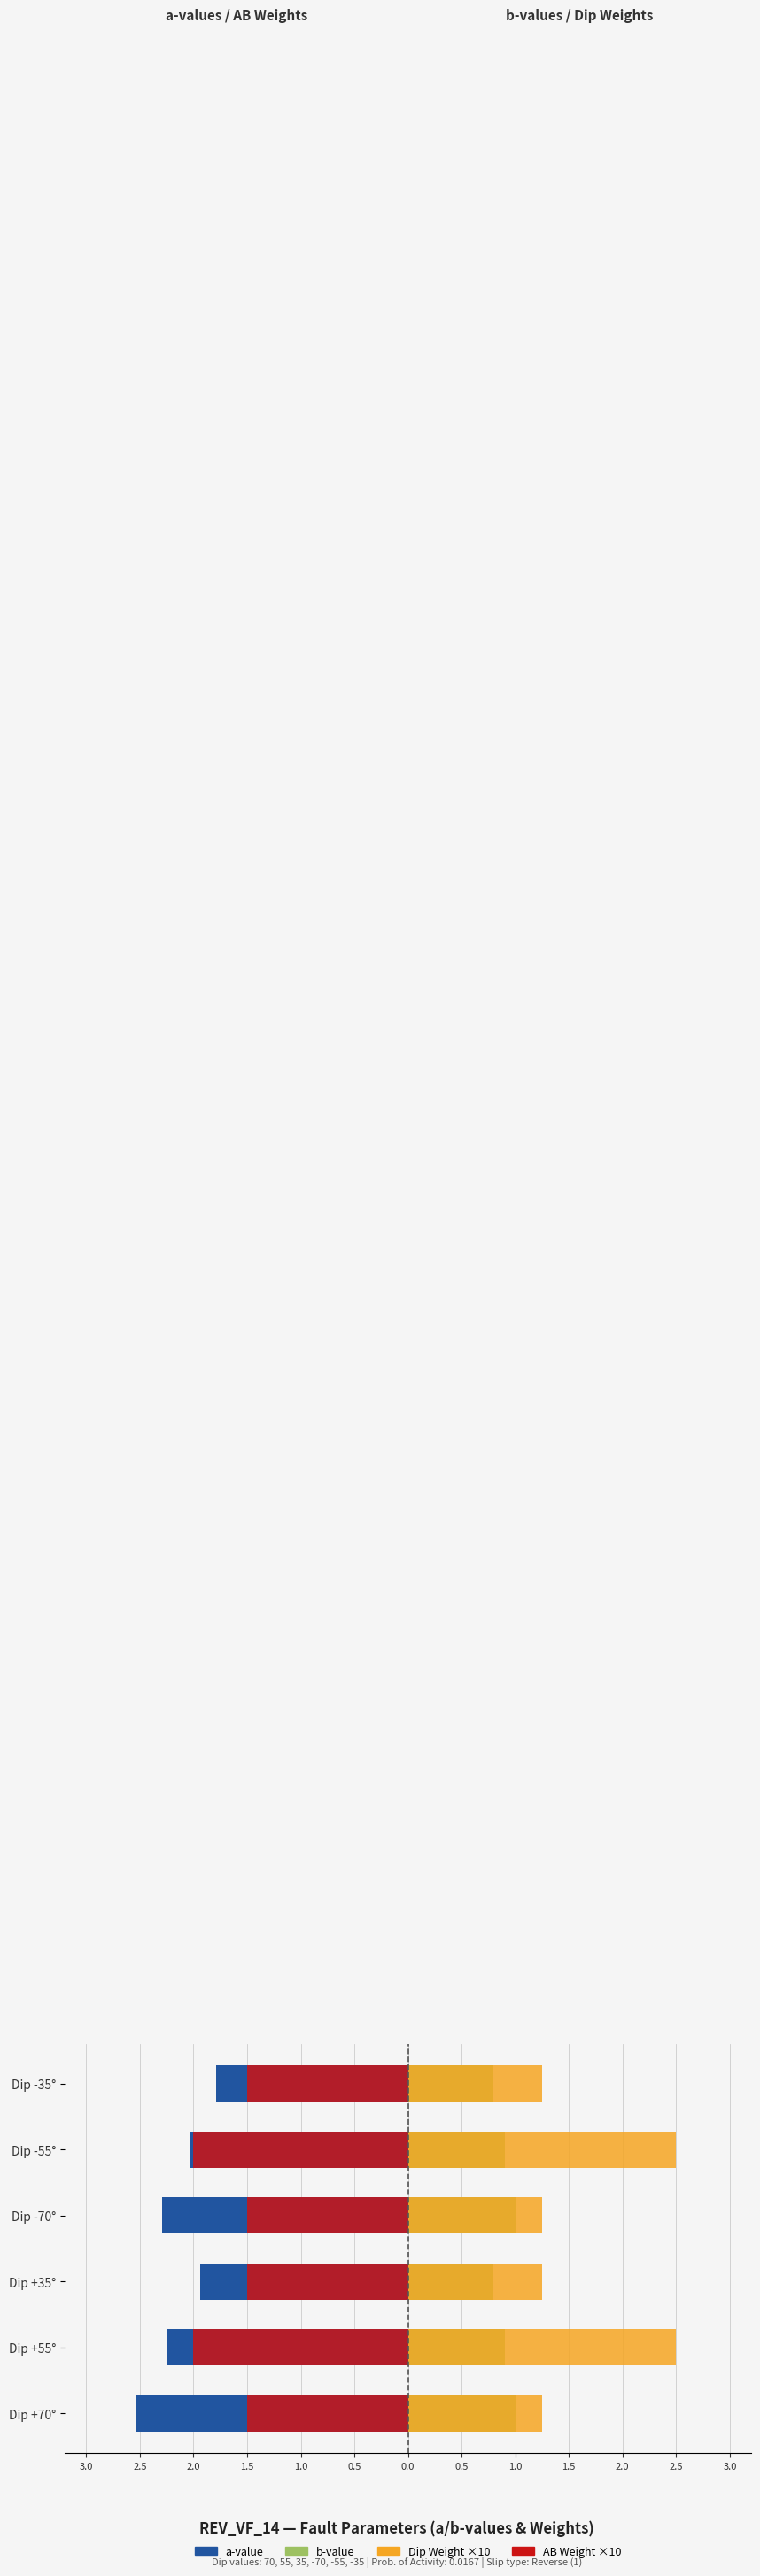

True or false: b-value (right) has a value of 0.4 at Dip +55°.

False